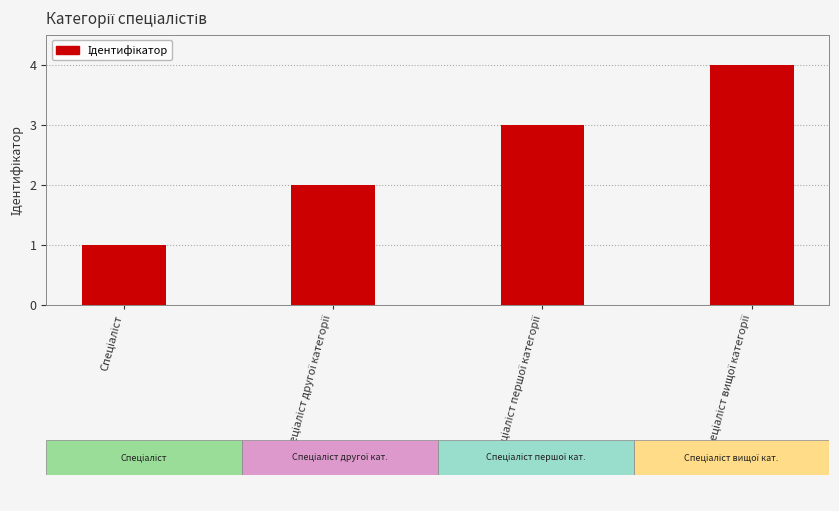

What is the sum of all values?

10